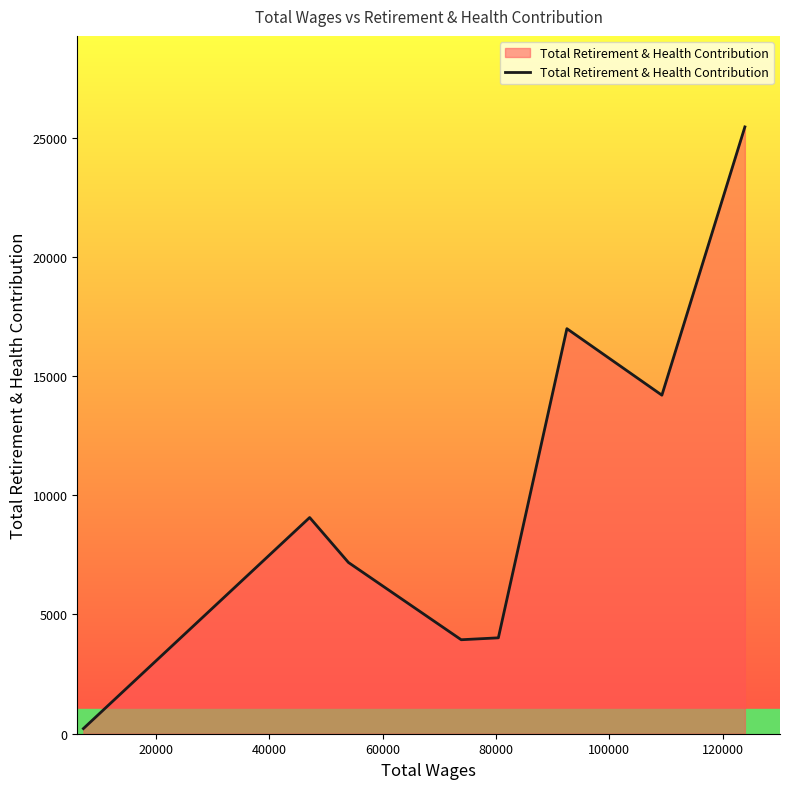

What is the sum of all values?

81051